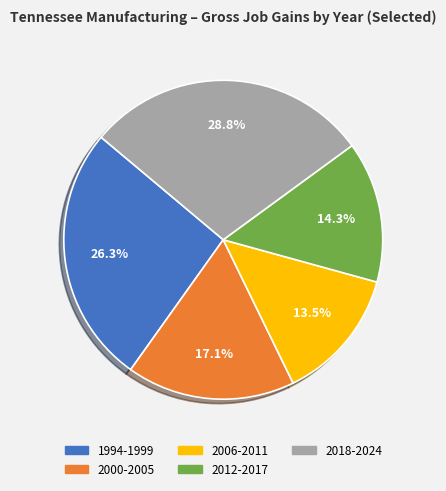

Does any single category account for the majority?

No